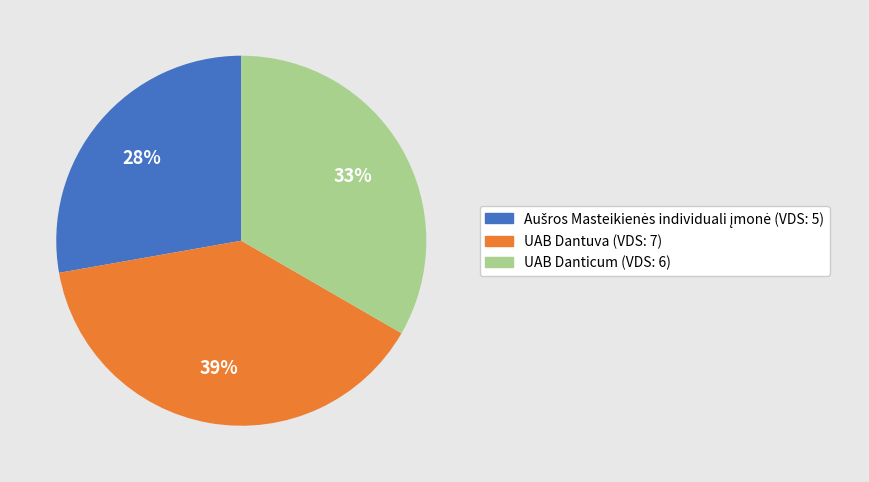

To the nearest percent, what portion does UAB Dantuva (VDS: 7) represent?

39%